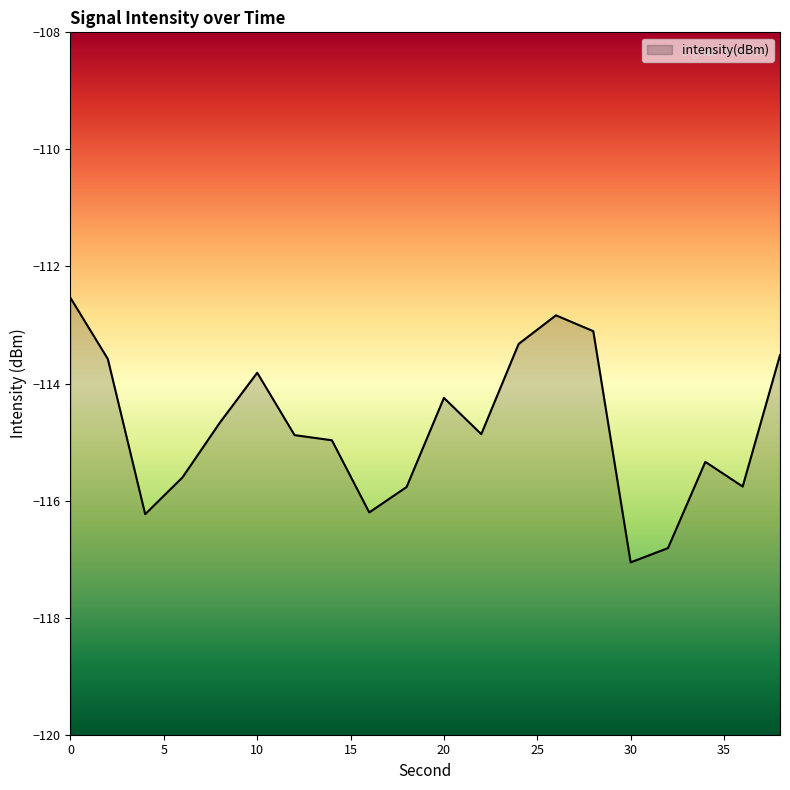

Is it true that the value at 28 is -113.1?

True